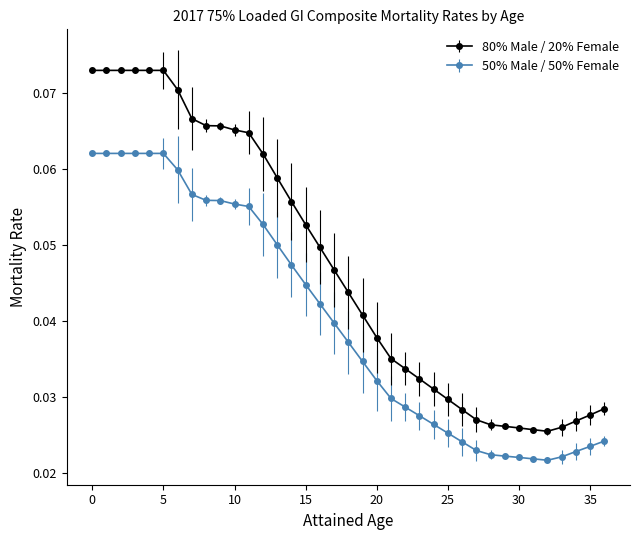

Which series has the largest range (max minus min)?

80% Male / 20% Female